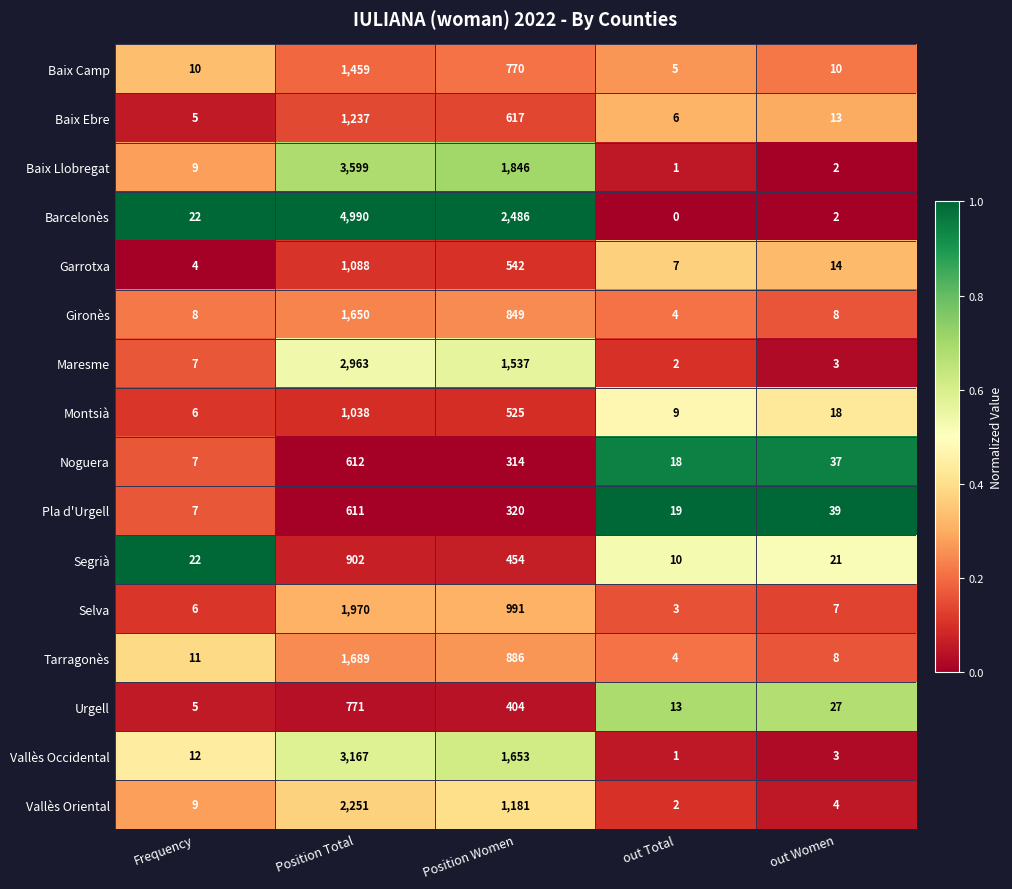

Where is Barcelonès nearest to the value 2495?

Position Women